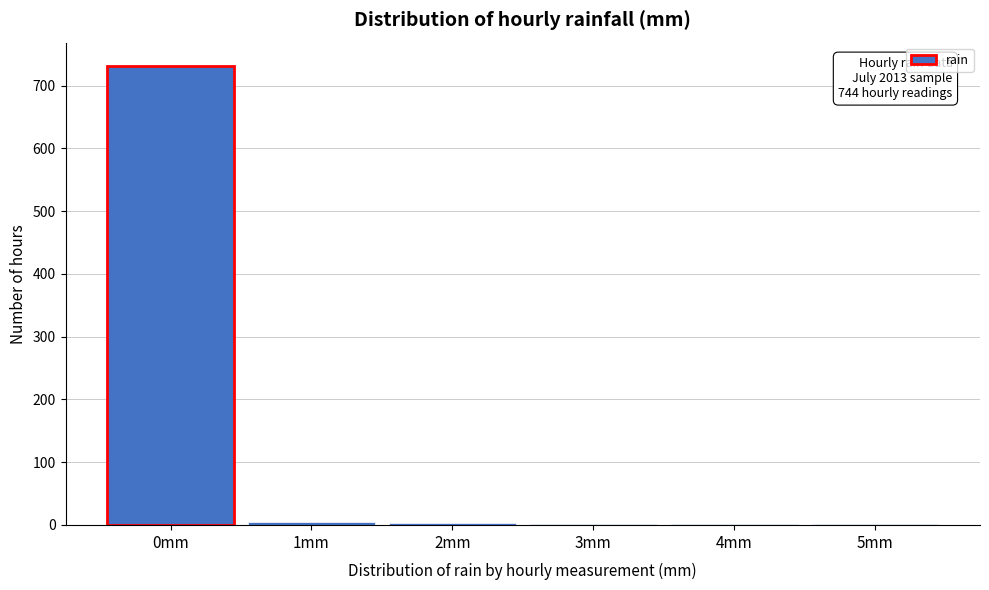

True or false: the data shows 1277 at 0mm.

False